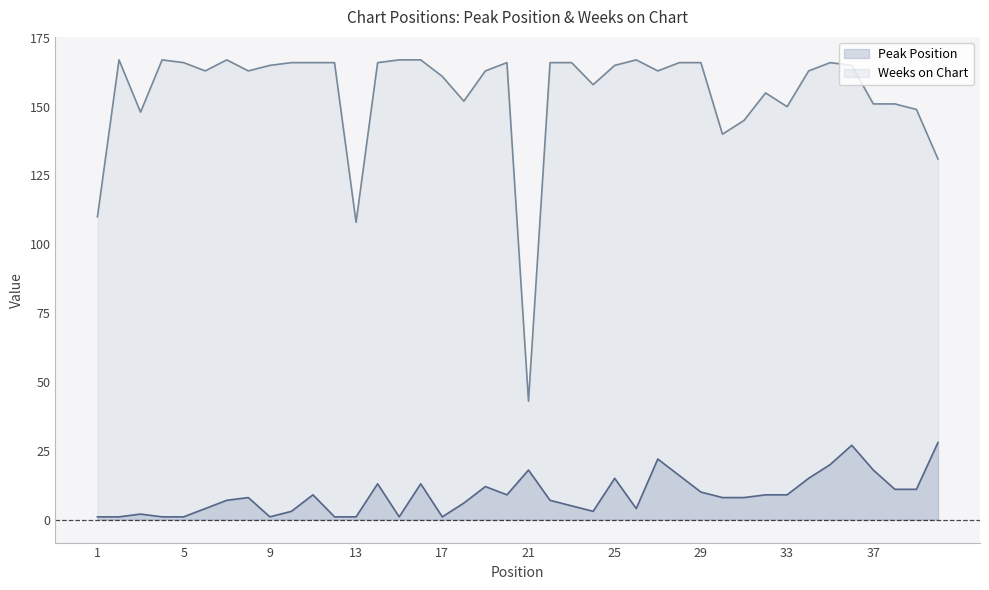

What are all the series names shown in the legend?

Peak Position, Weeks on Chart